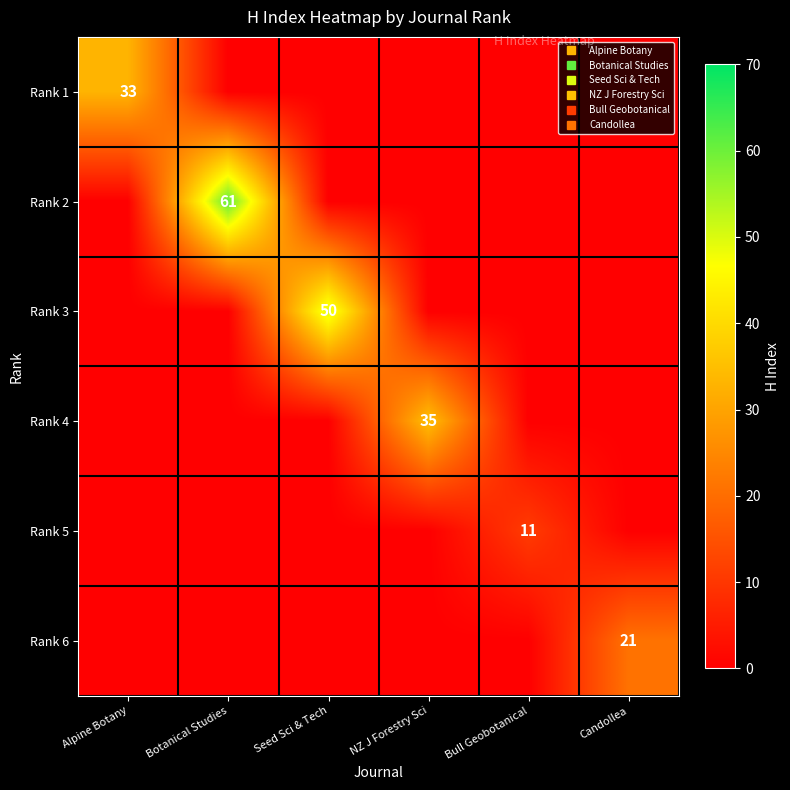

What is the total value across all series at Alpine Botany?

33